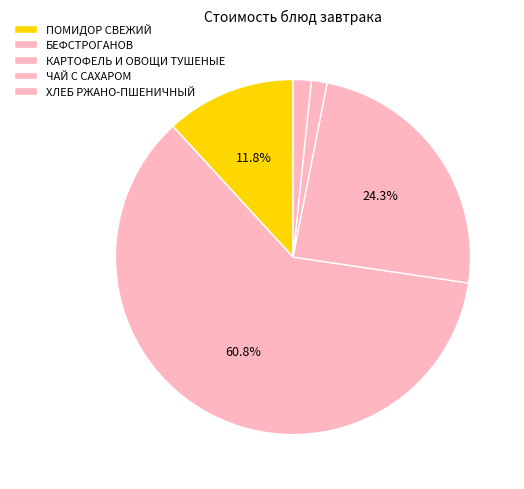

Between КАРТОФЕЛЬ И ОВОЩИ ТУШЕНЫЕ and ХЛЕБ РЖАНО-ПШЕНИЧНЫЙ, which is larger?

КАРТОФЕЛЬ И ОВОЩИ ТУШЕНЫЕ